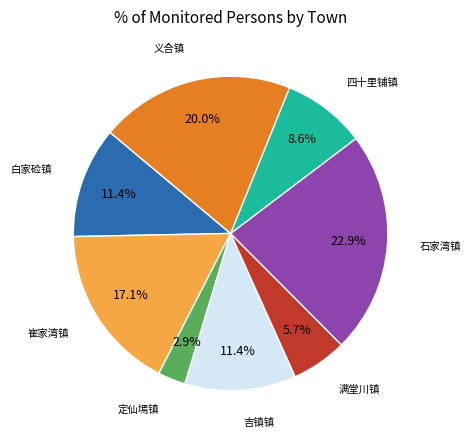

Count the number of slices in the pie.

8